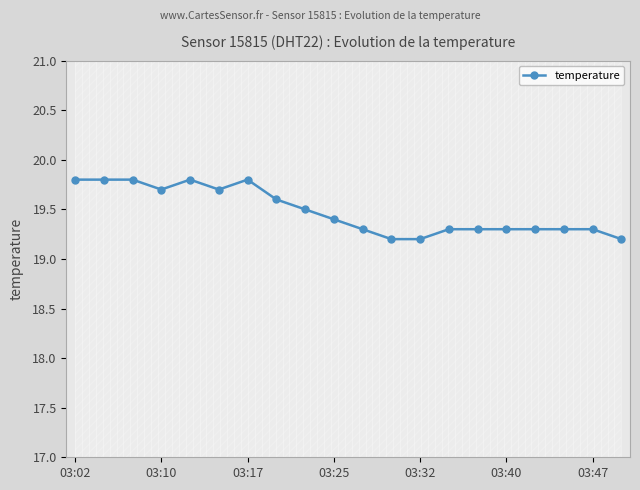

The value of temperature at 03:32 is 19.2. True or false?

True